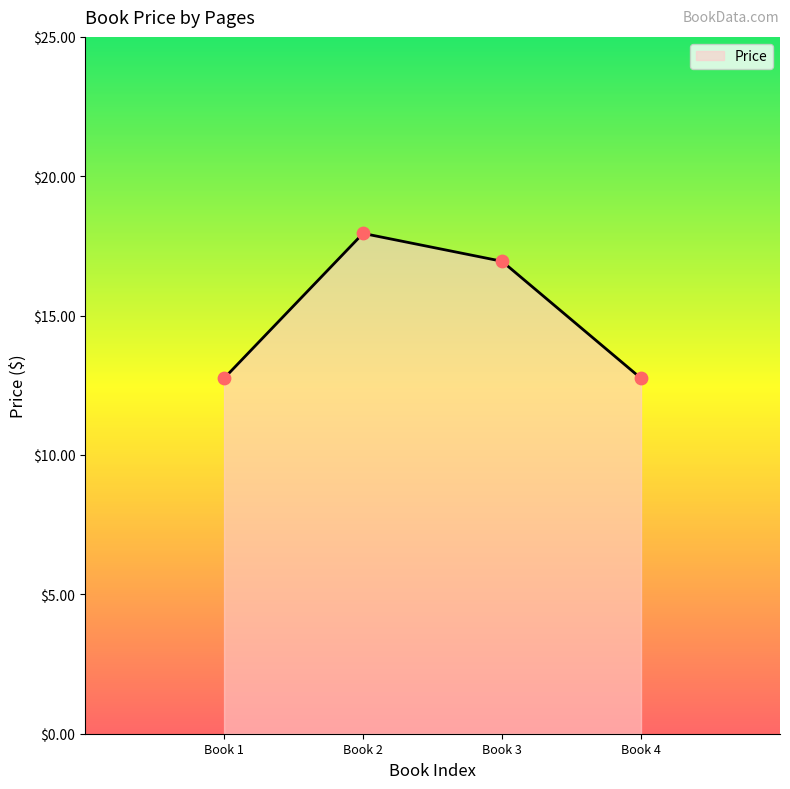

What is the change in value from Book 3 to Book 4?

-4.2